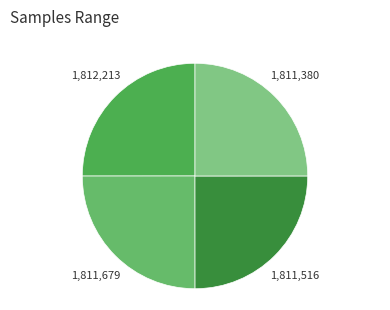

Approximately how many times larger is the value at 1,811,679 compared to 1,812,213?

1.0